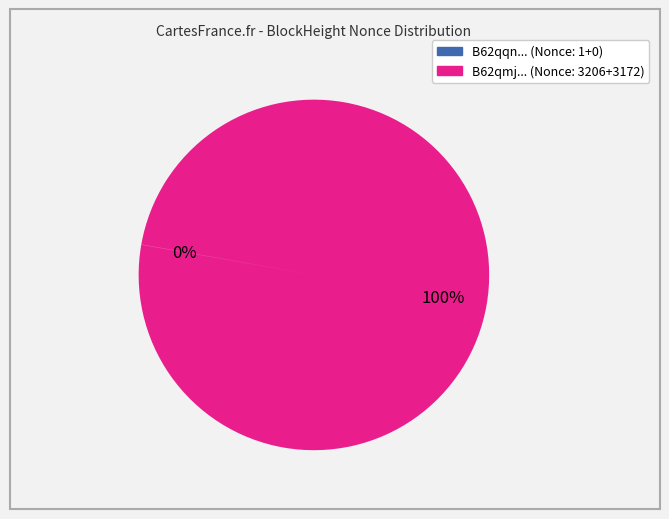

Does any single category account for the majority?

Yes